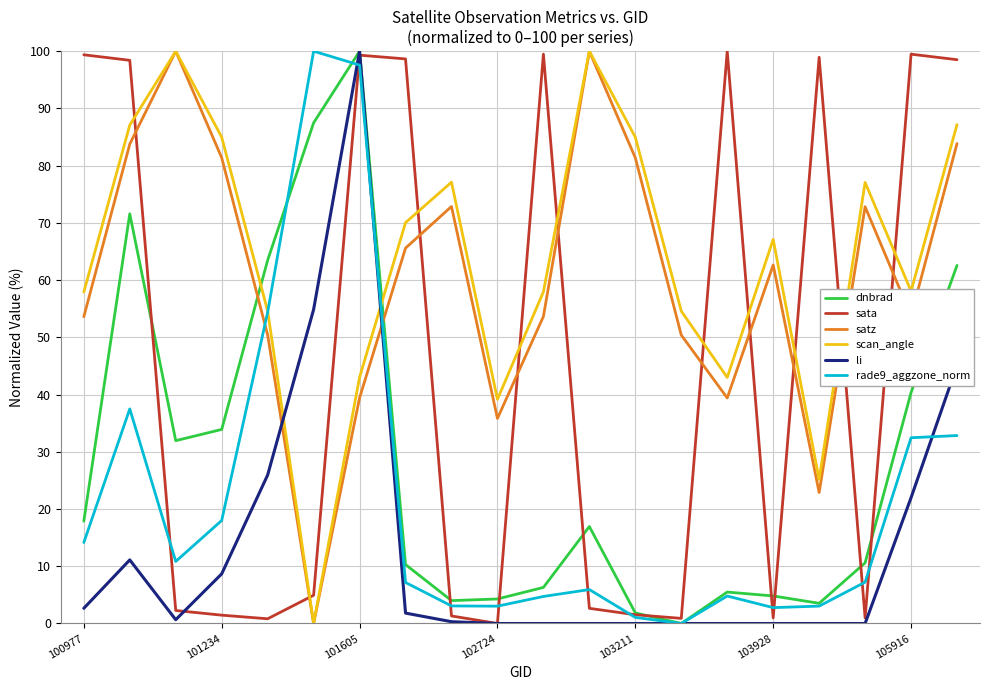

What are all the series names shown in the legend?

dnbrad, sata, satz, scan_angle, li, rade9_aggzone_norm